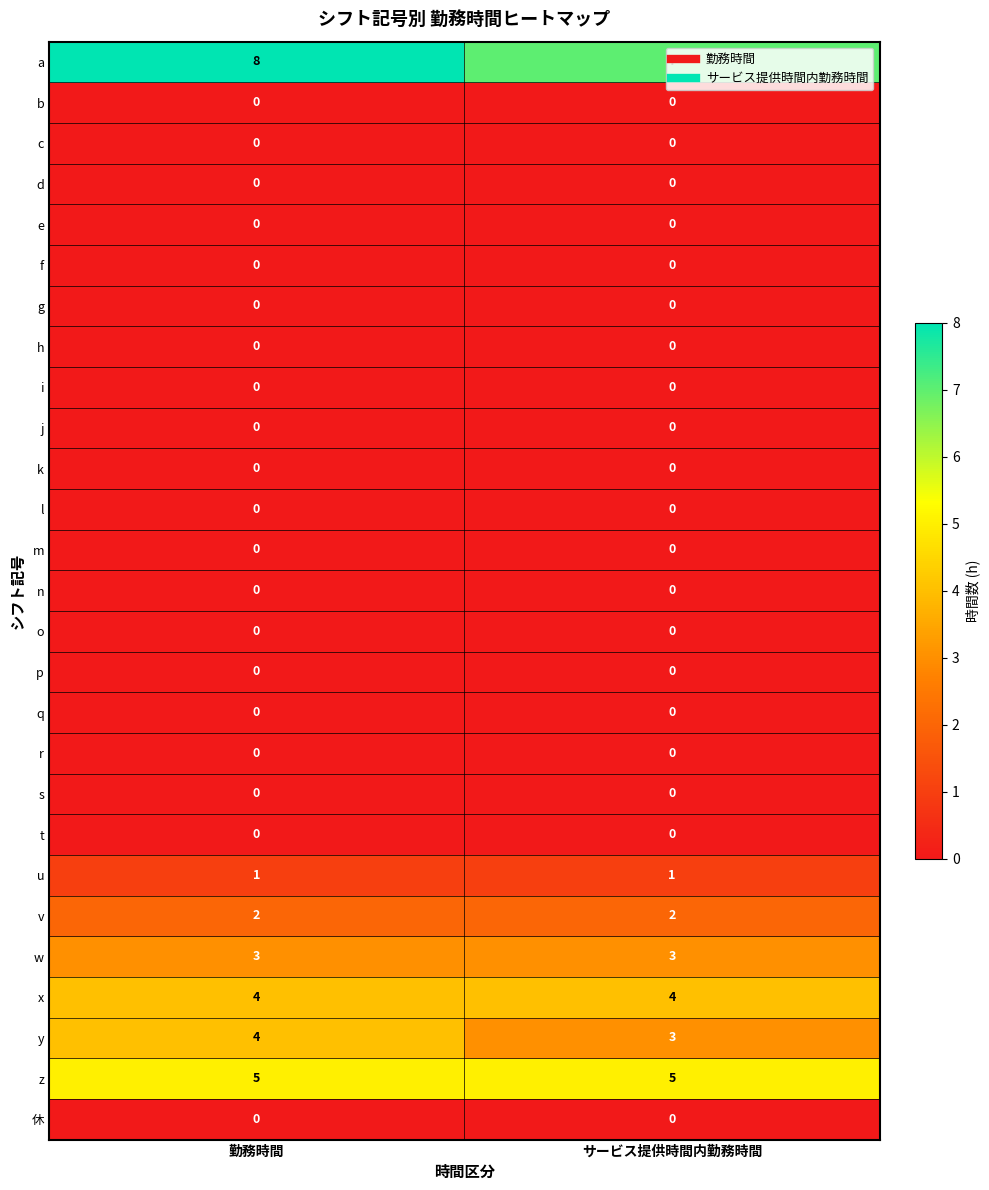

How many categories are shown in the chart?

2